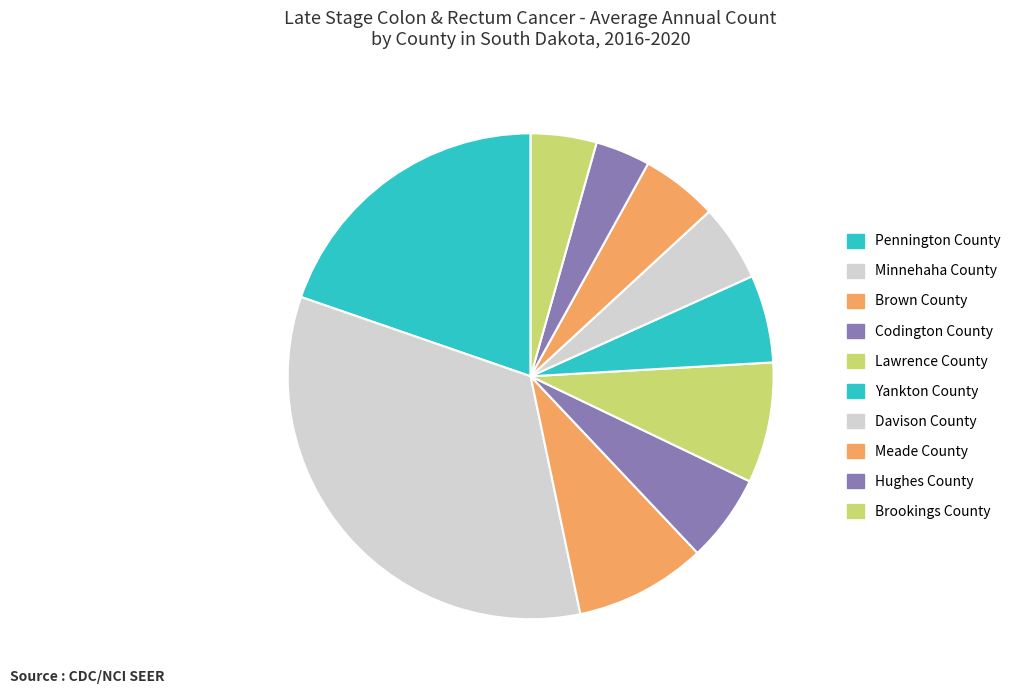

Rank the categories by value from highest to lowest.

Minnehaha County, Pennington County, Brown County, Lawrence County, Codington County, Yankton County, Davison County, Meade County, Brookings County, Hughes County